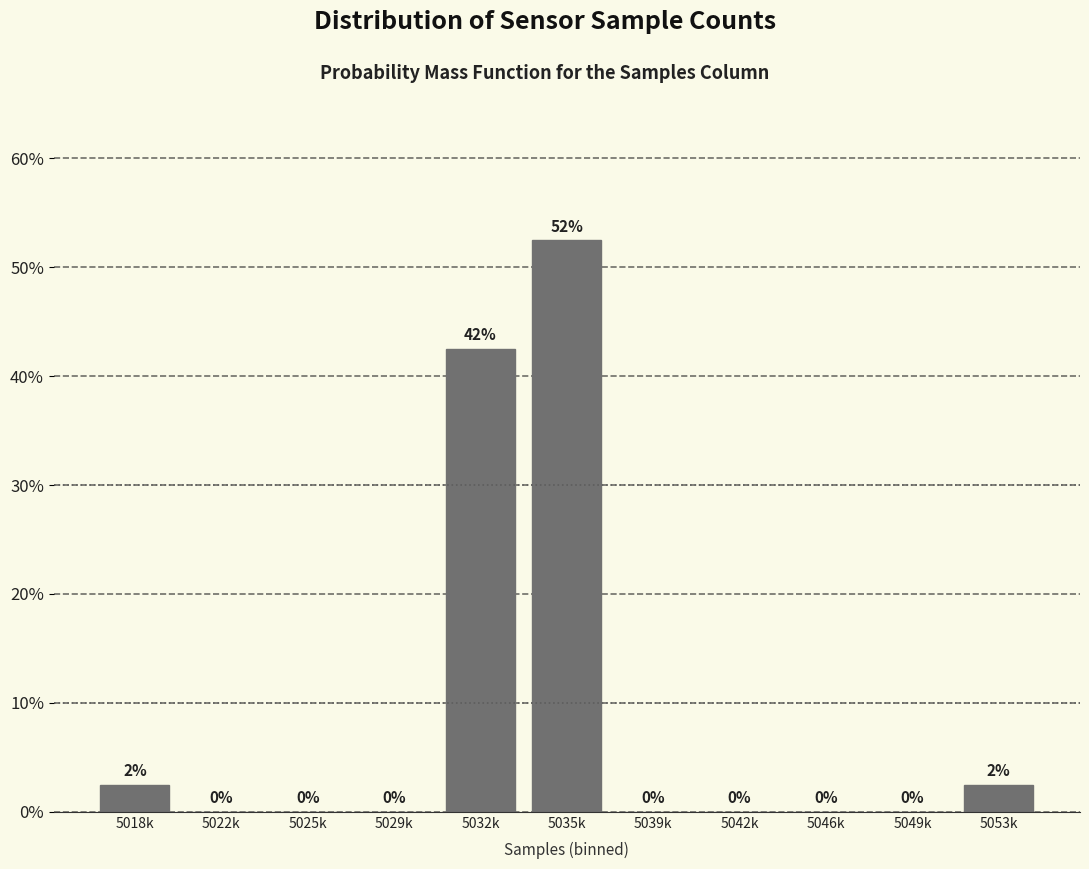

Between 5049k and 5053k, which is larger?

5053k